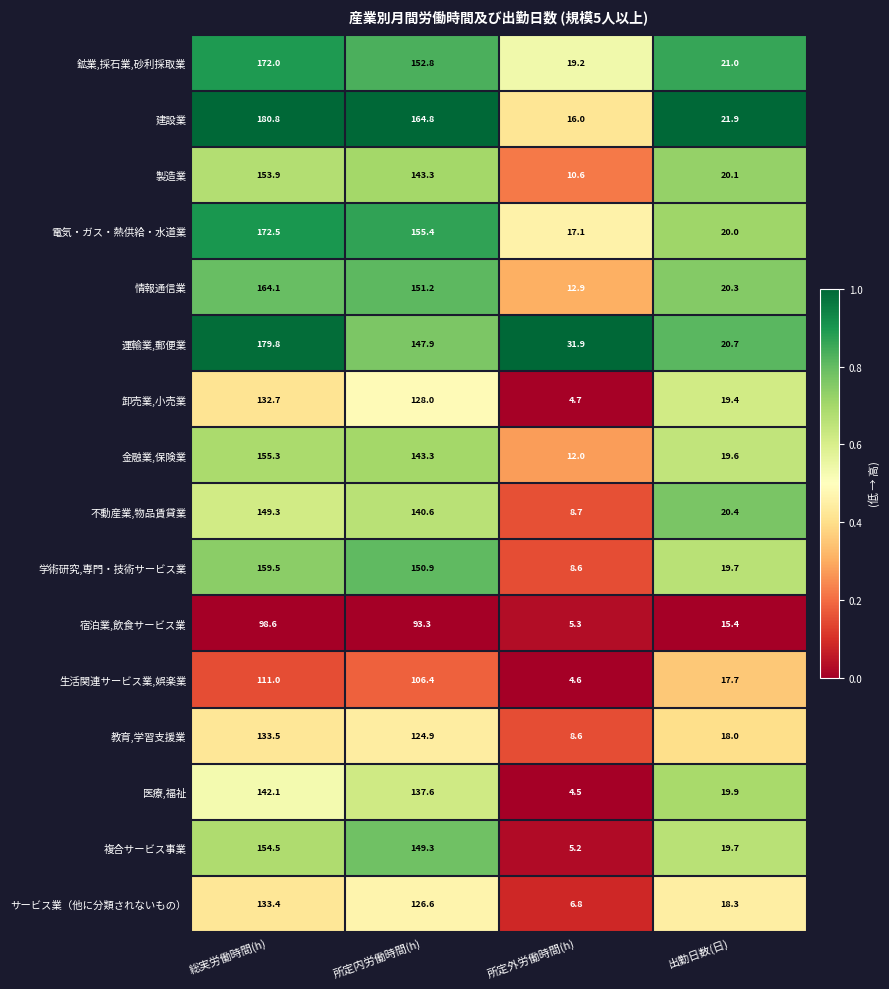

What is the difference between the highest and lowest values at 総実労働時間(h)?

82.2